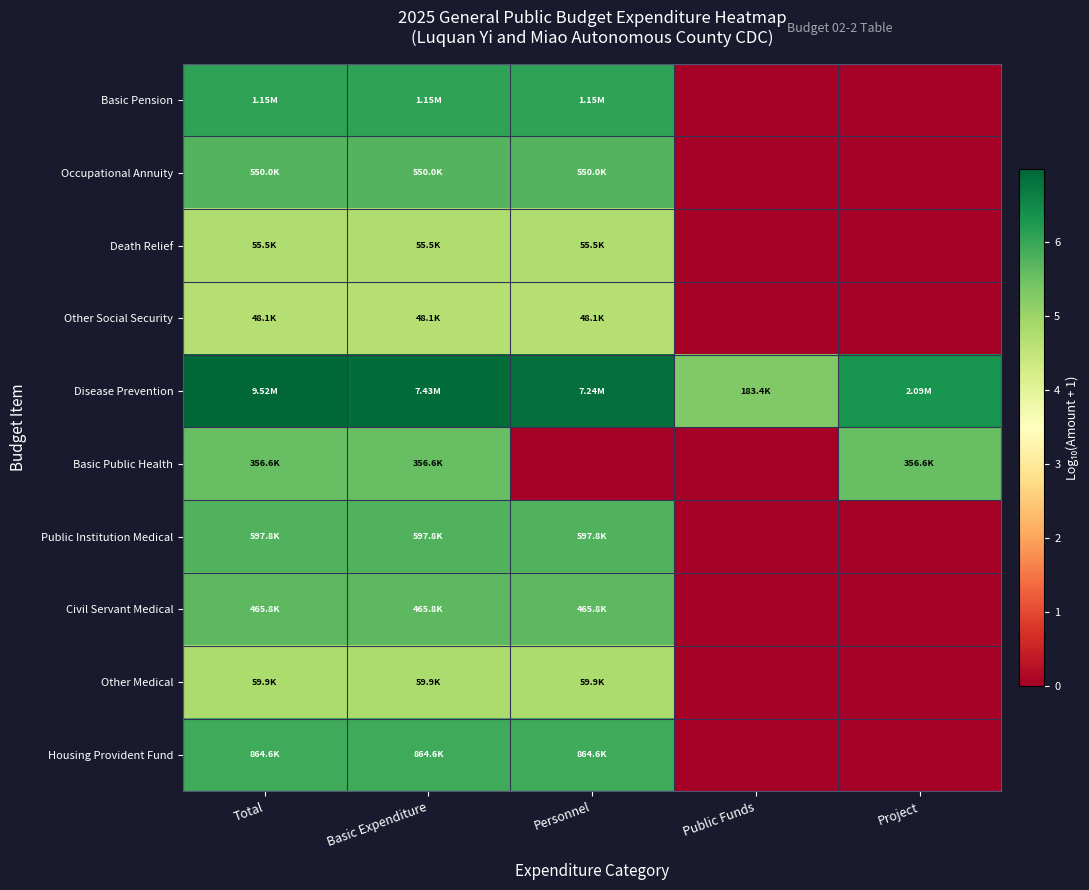

At how many categories does at least one series exceed 0?

5